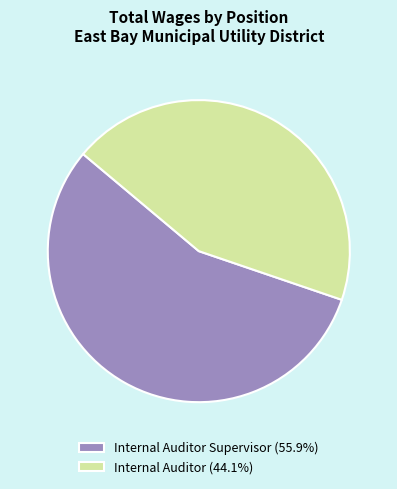

Does Internal Auditor Supervisor (55.9%) represent more than half of the total?

Yes